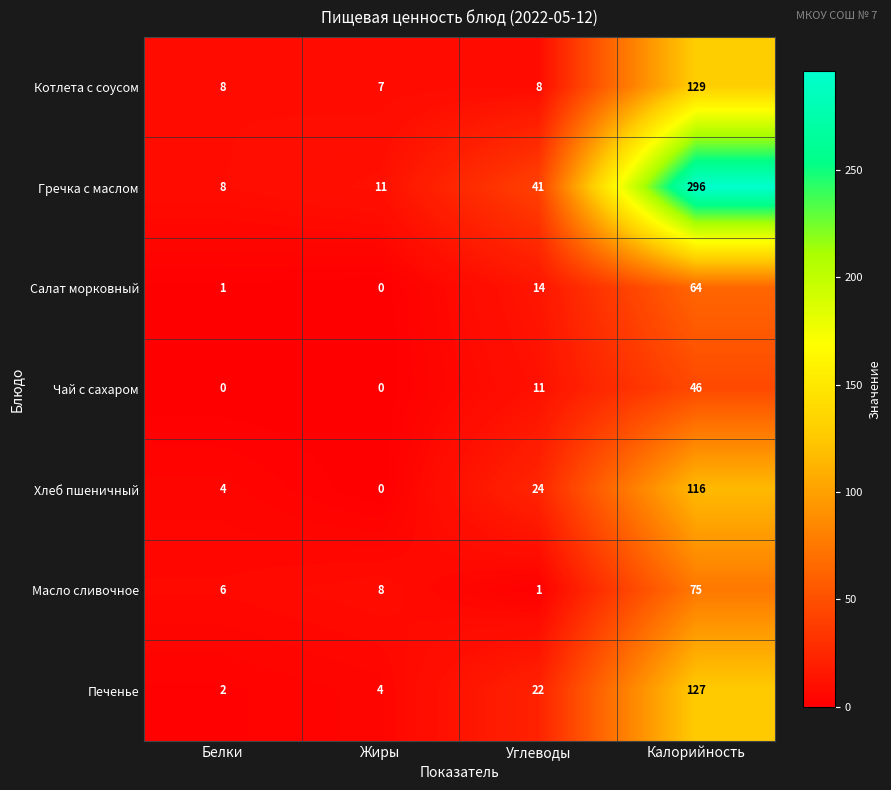

True or false: Хлеб пшеничный has a value of 24 at Углеводы.

True